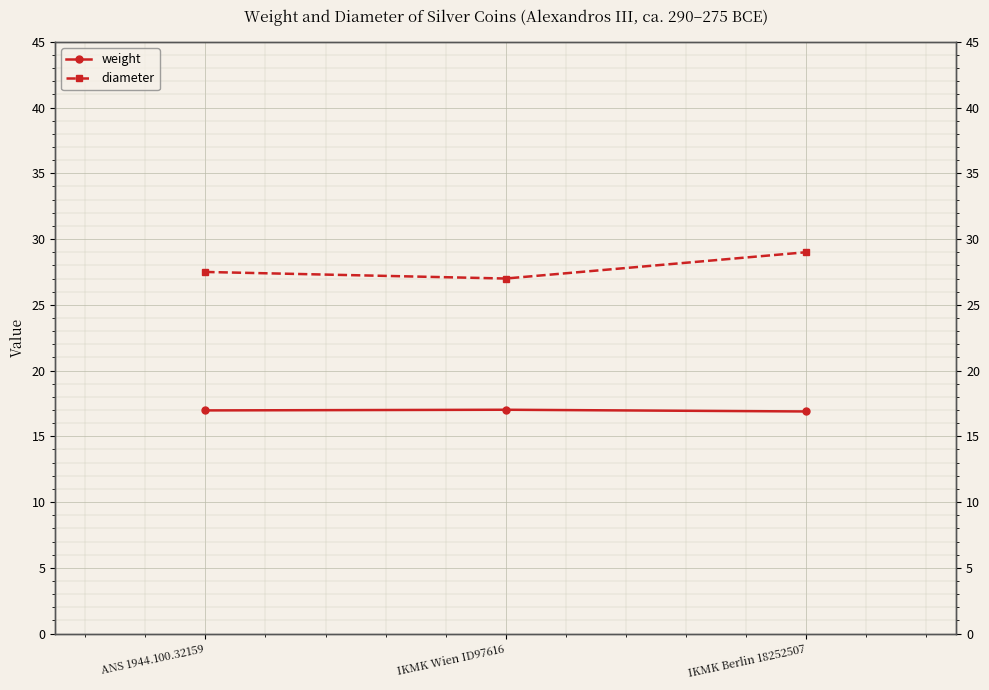

What is the total value across all series at ANS 1944.100.32159?

44.5